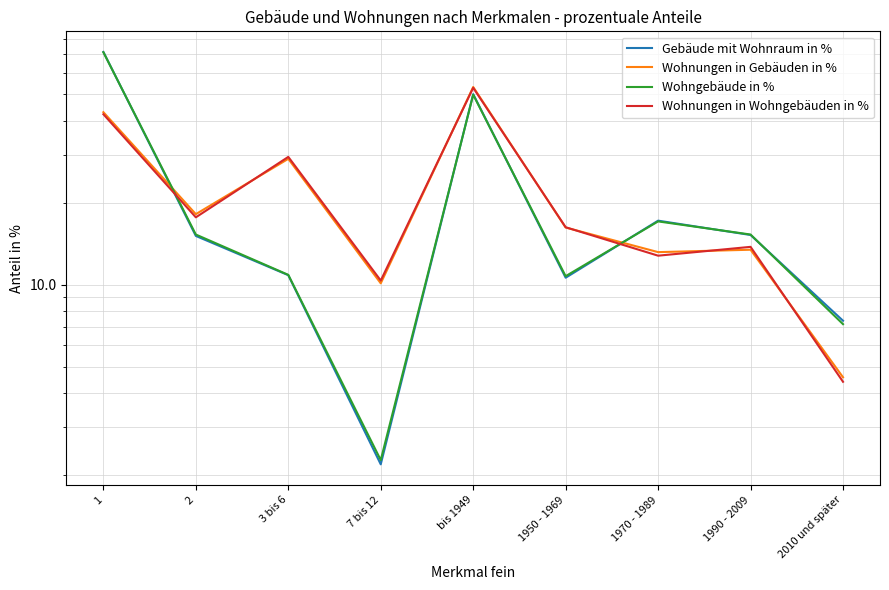

List the labels in order of Wohnungen in Gebäuden in % value, largest first.

bis 1949, 1, 3 bis 6, 2, 1950 - 1969, 1990 - 2009, 1970 - 1989, 7 bis 12, 2010 und später